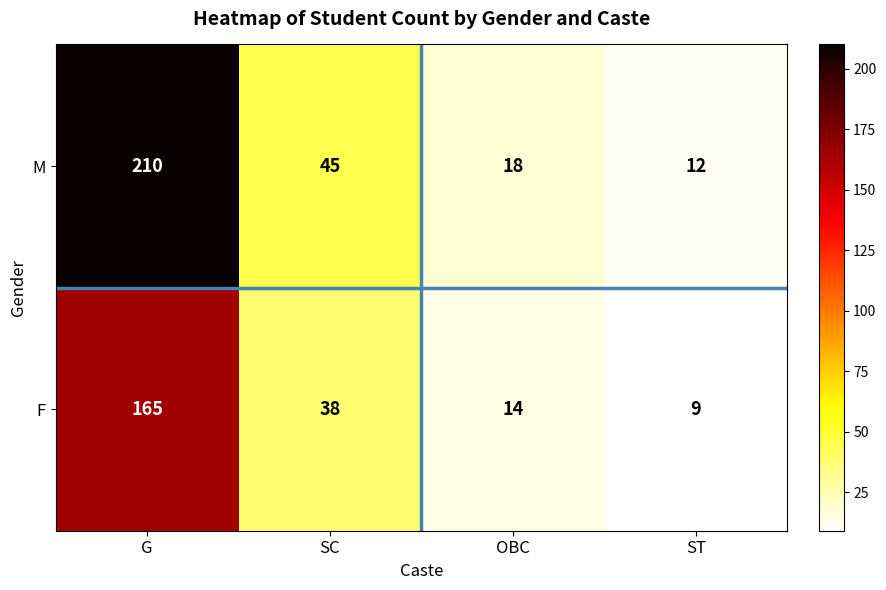

Reading left to right, extract all data points from this chart.

M: 210	45	18	12
F: 165	38	14	9